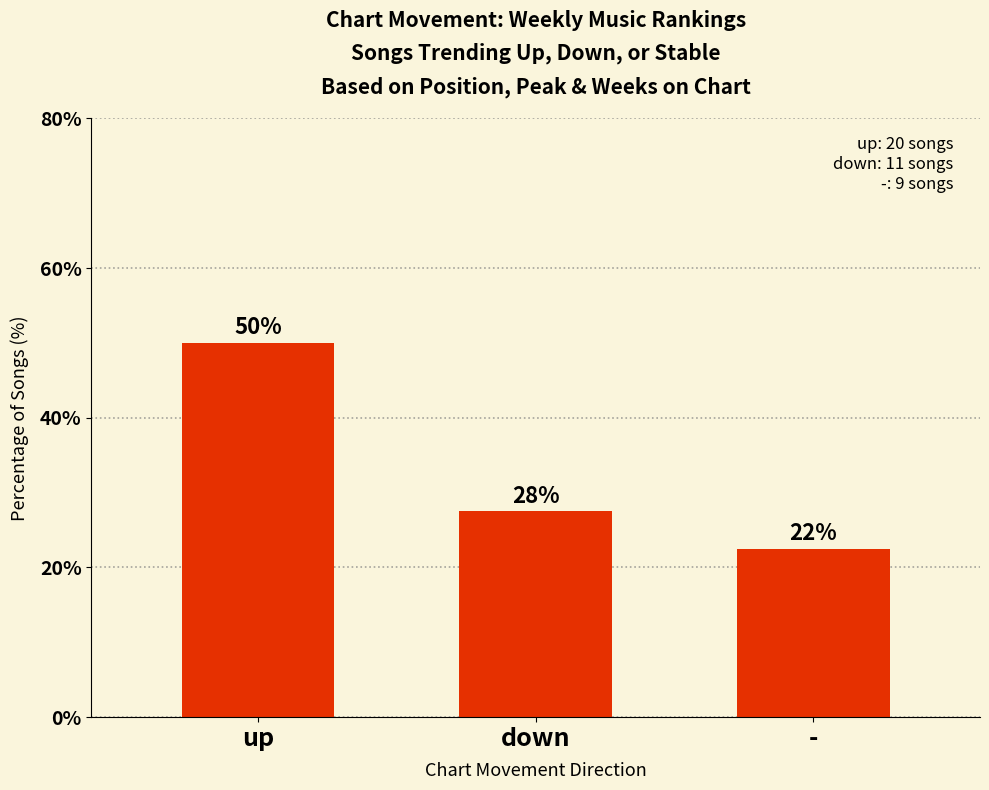

How many bars are there in total?

3